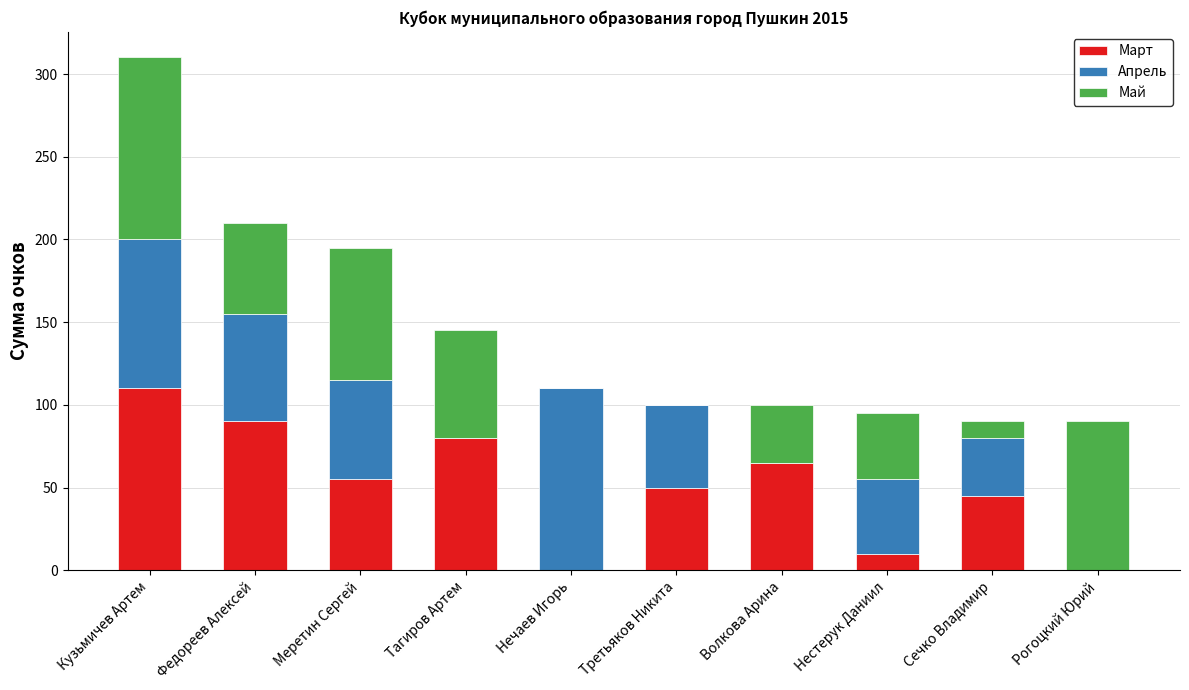

At which category is the sum across all series the highest?

Кузьмичев Артем